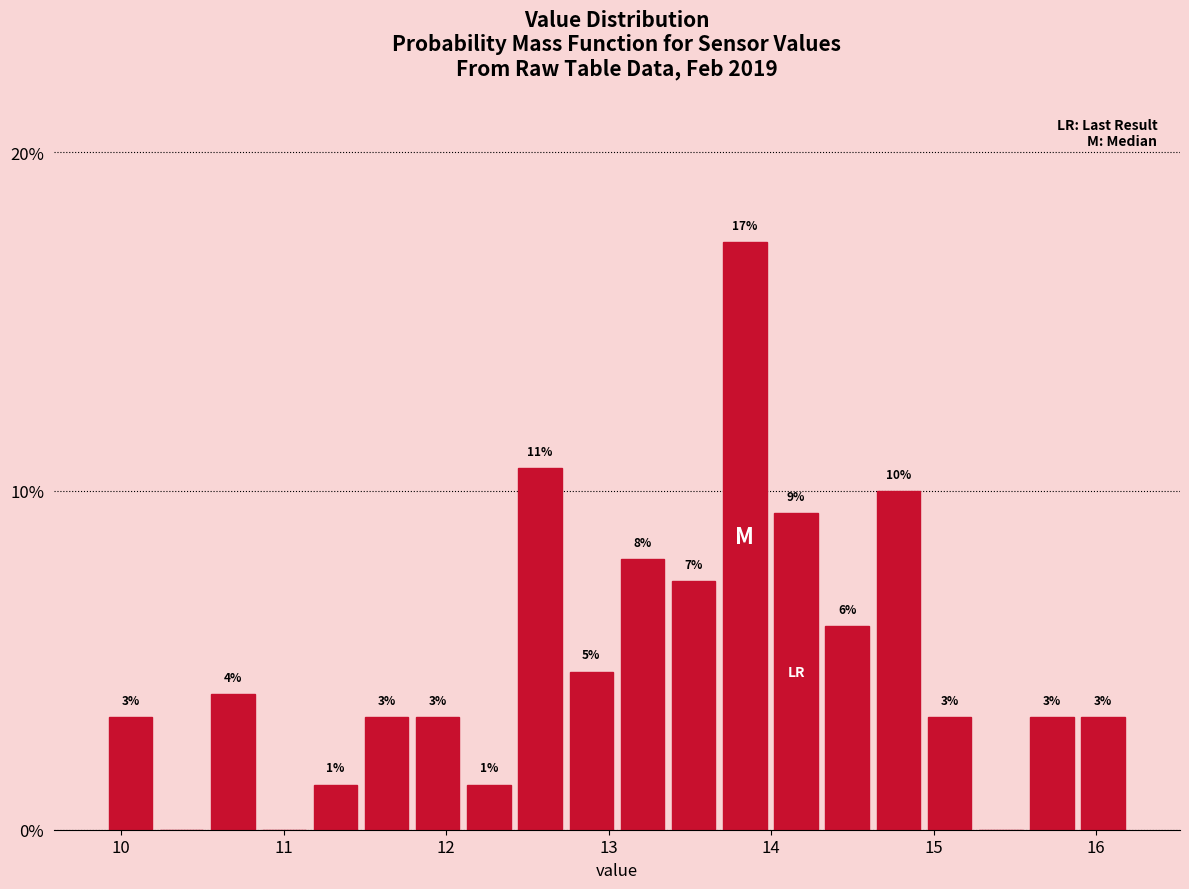

Around what value on the x-axis is the tallest bar? Give the approximate position of its centre, as read against the axis.

13.8